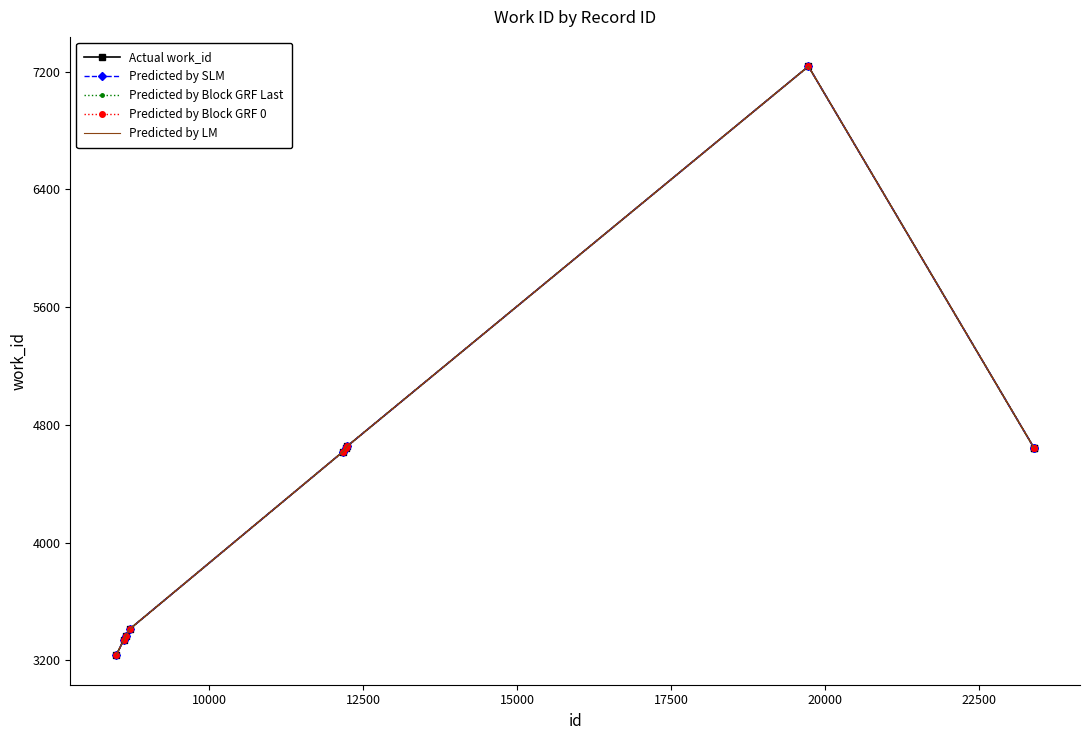

True or false: Predicted by LM and Predicted by Block GRF 0 cross at least once.

False